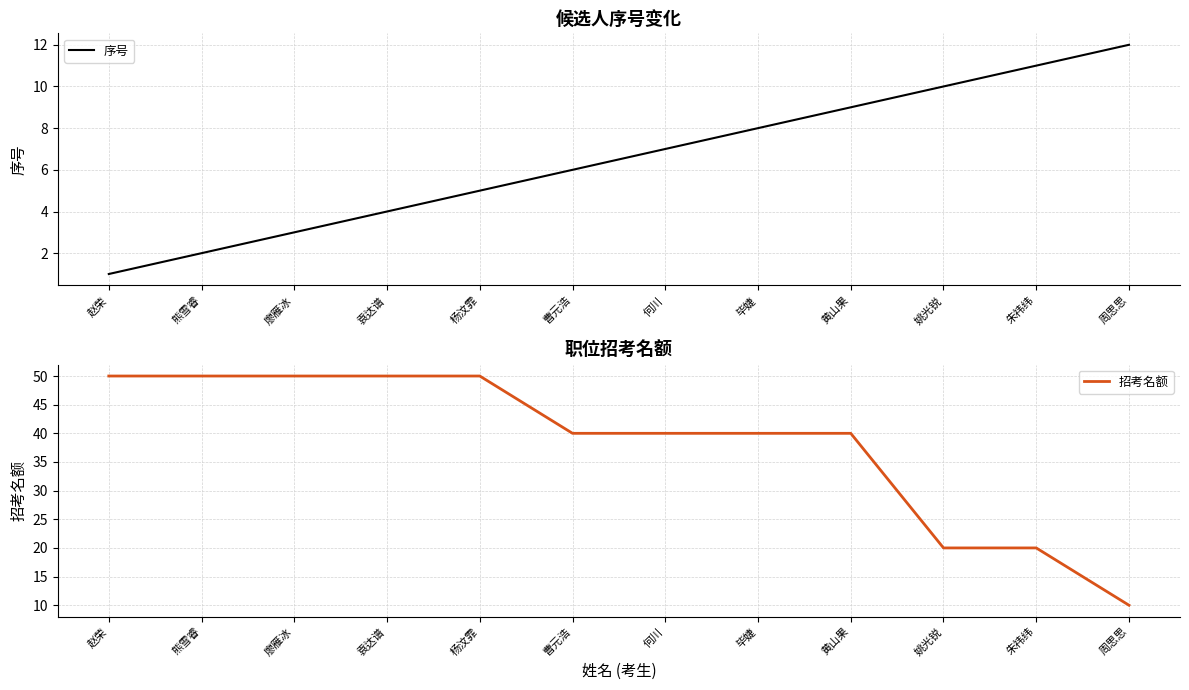

List the series in order of their peak value, lowest first.

序号, 招考名额